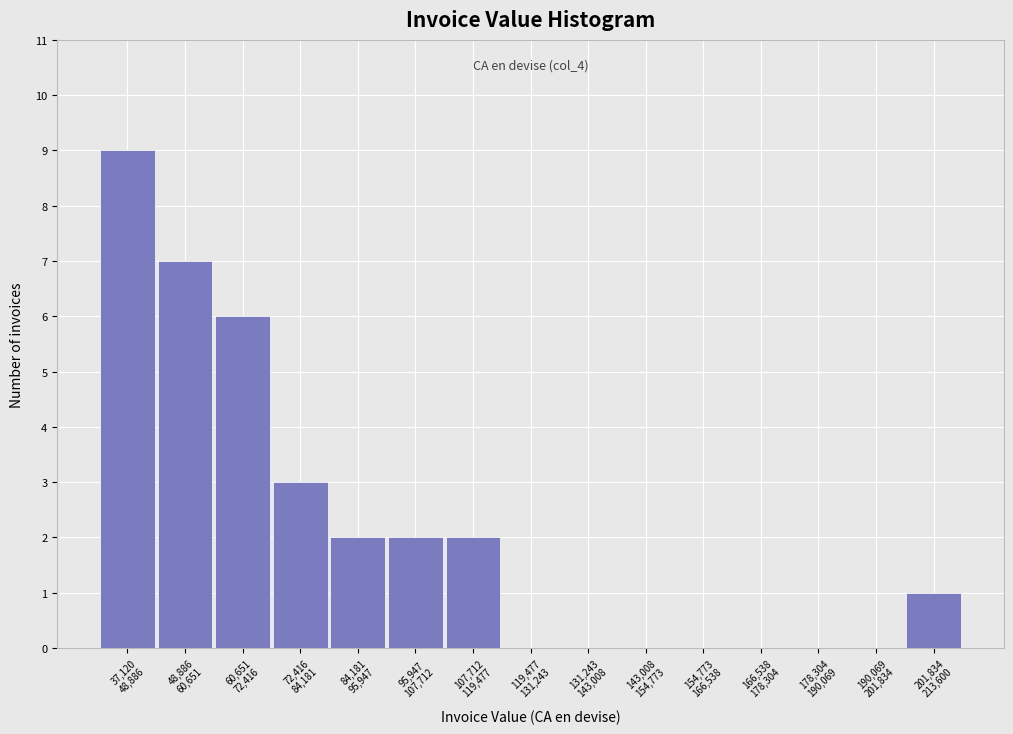

What is the greatest value displayed?

9